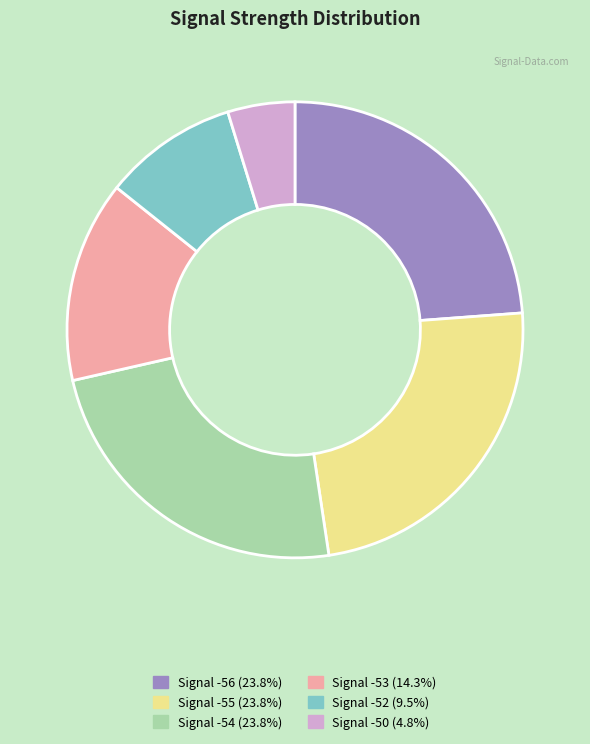

Is there a majority slice in this chart?

No